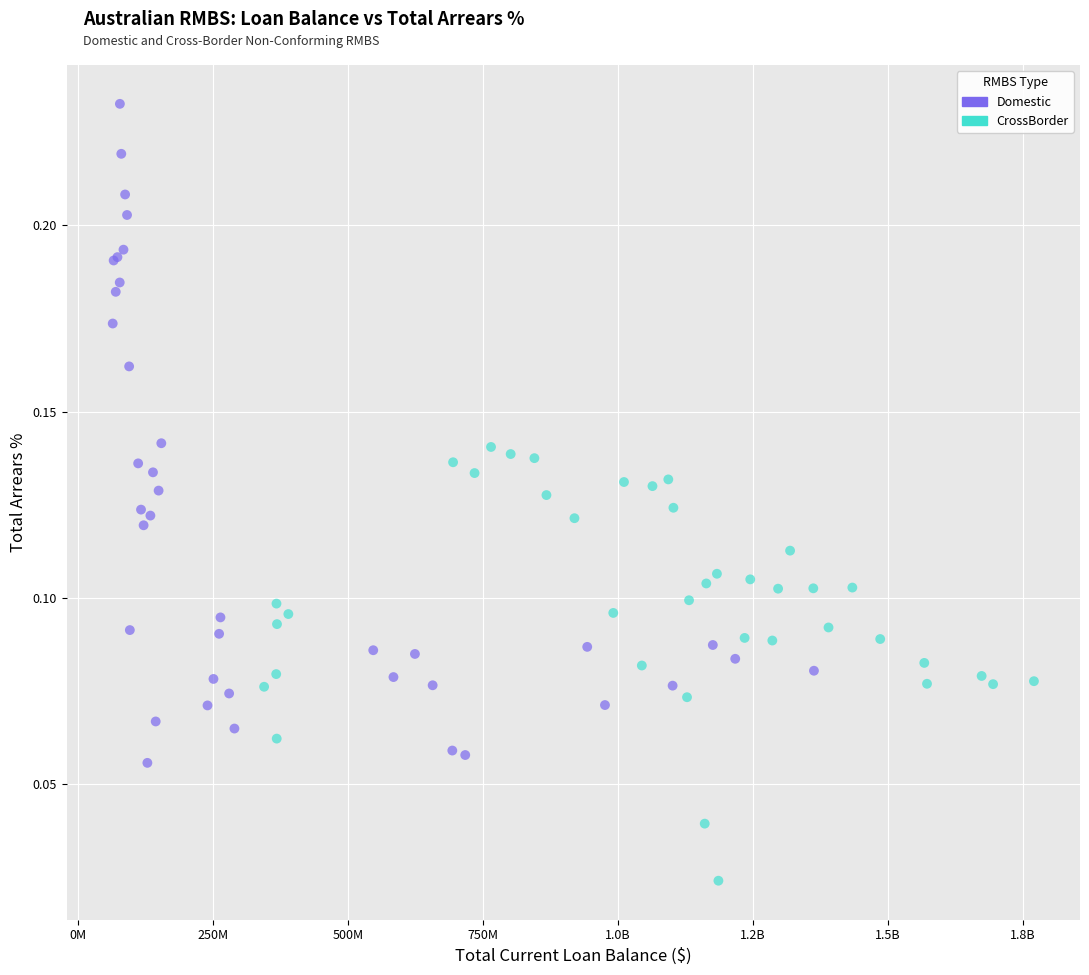

Which series reaches the minimum Y coordinate?

CrossBorder